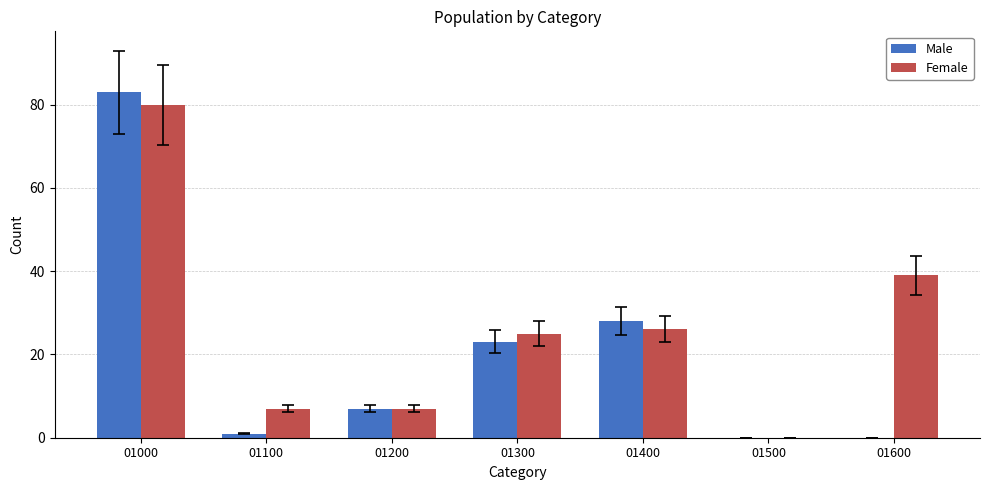

Reading left to right, what are all the values shown in this chart?

Male: 01000=83	01100=1	01200=7	01300=23	01400=28	01500=0	01600=0
Female: 01000=80	01100=7	01200=7	01300=25	01400=26	01500=0	01600=39